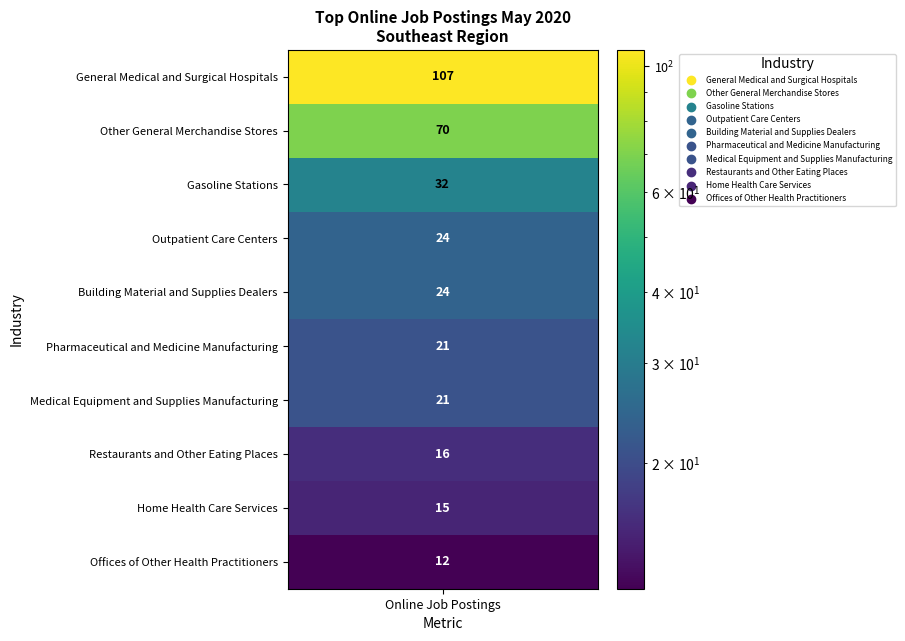

What is the greatest value displayed?

107